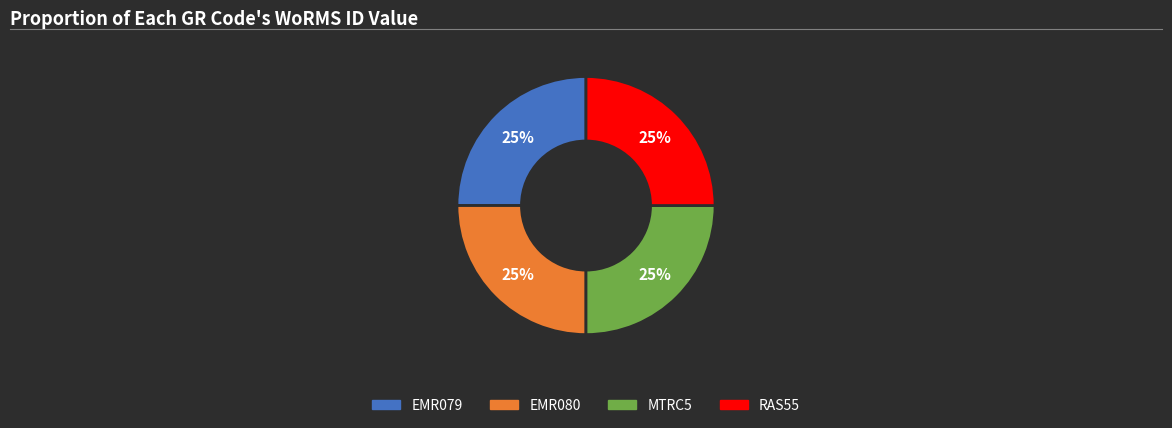

Does RAS55 represent more than half of the total?

No